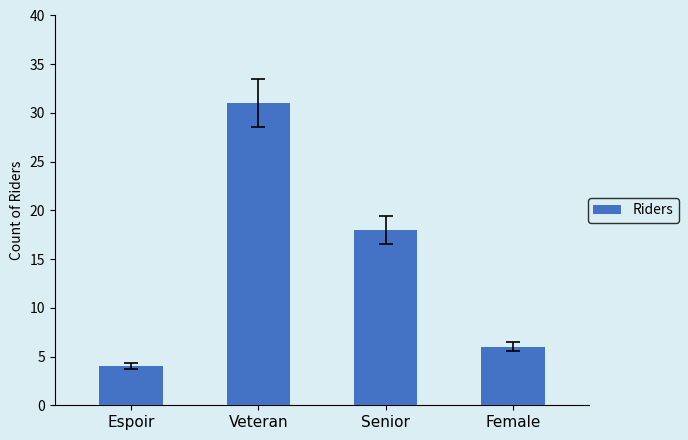

Reading left to right, what are all the values shown in this chart?

4	31	18	6